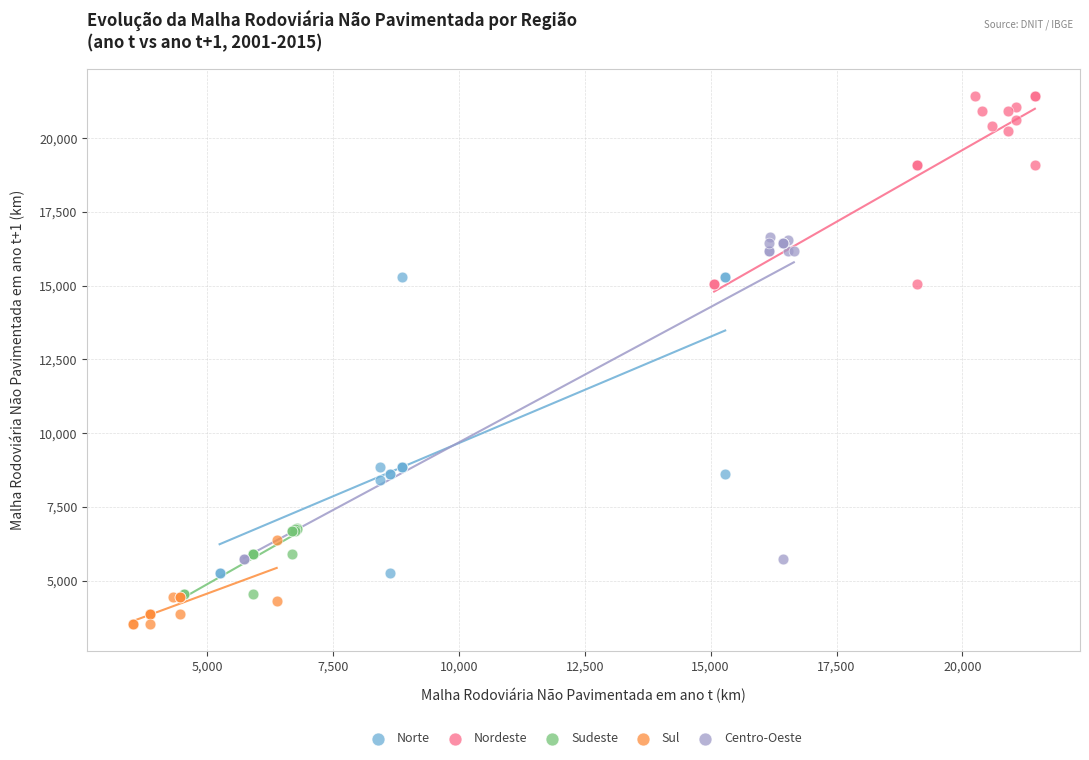

Which series contains the lowest Y value?

Sul